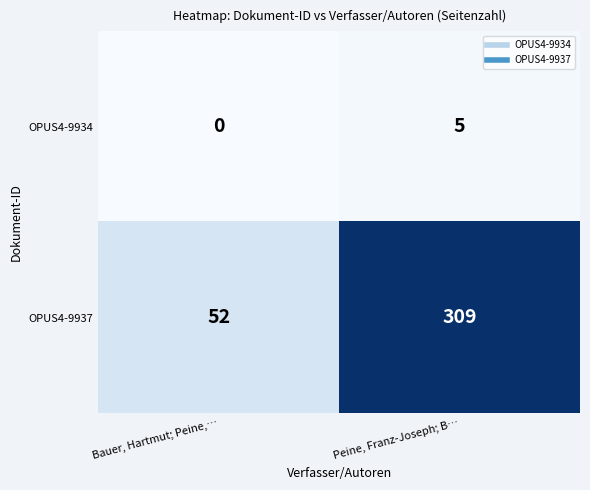

At which category is the sum across all series the highest?

Peine, Franz-Joseph; B…